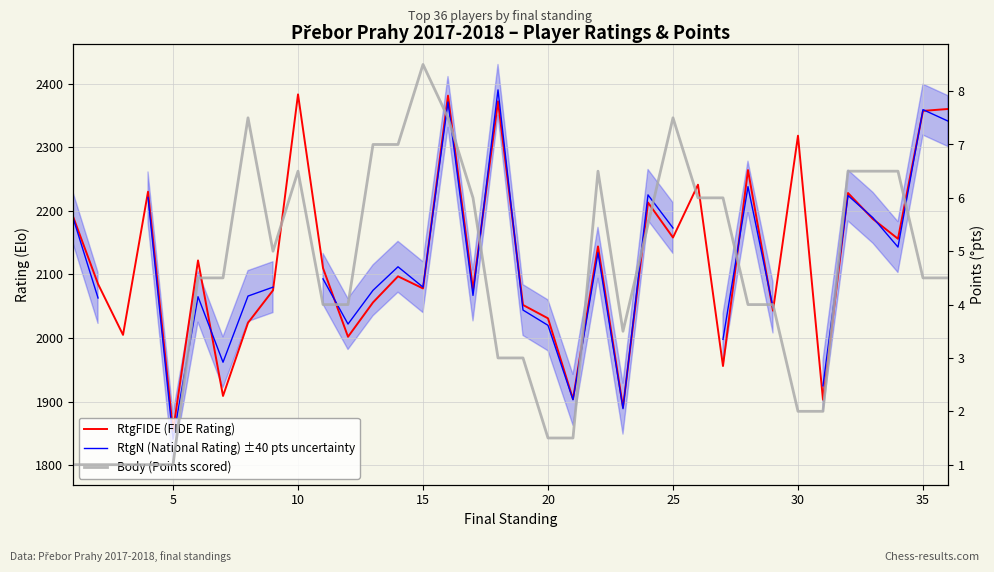

What is the approximate value of Body (Points scored) at 20?

1.5